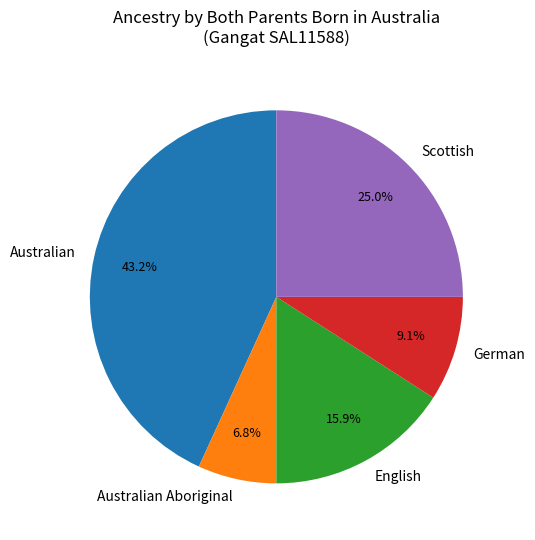

To the nearest percent, what is the difference between the largest and smallest slice percentages?

36%